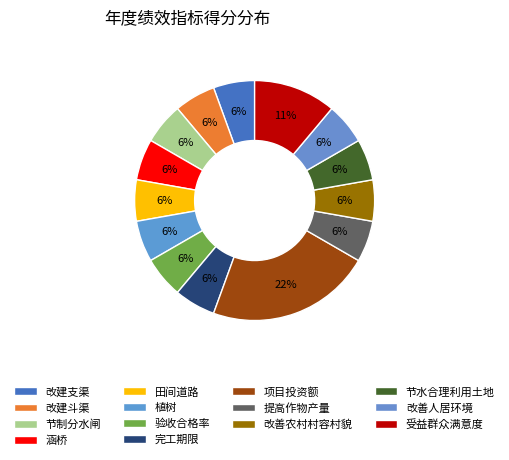

Is it true that 受益群众满意度 is 11% of the pie?

True